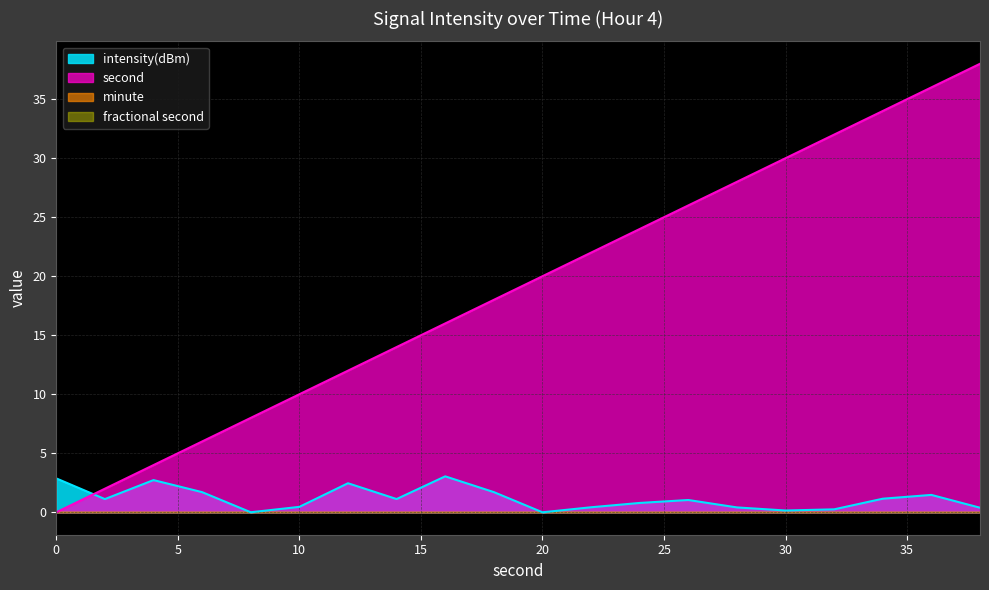

Is it true that intensity(dBm) equals 0.8 at 34?

False